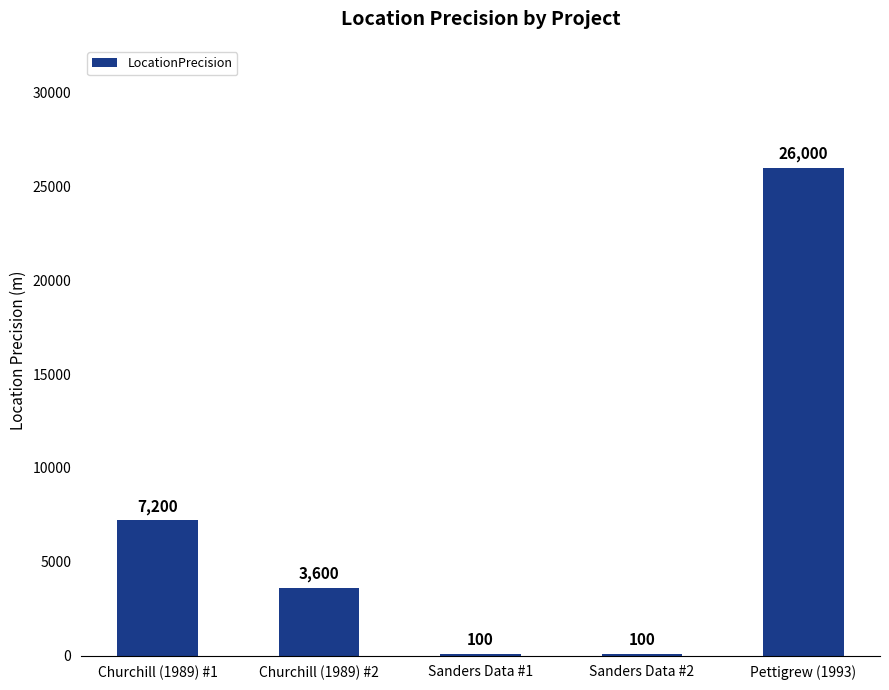

How many data points does each series have?

5